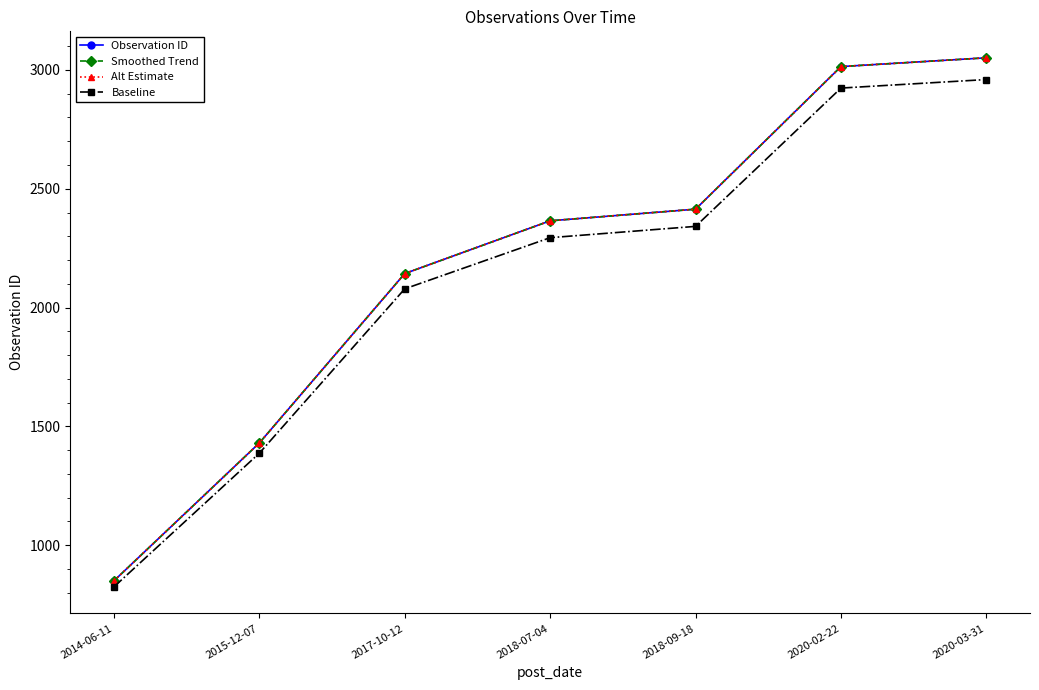

Does the chart display data point markers on the line(s)?

Yes